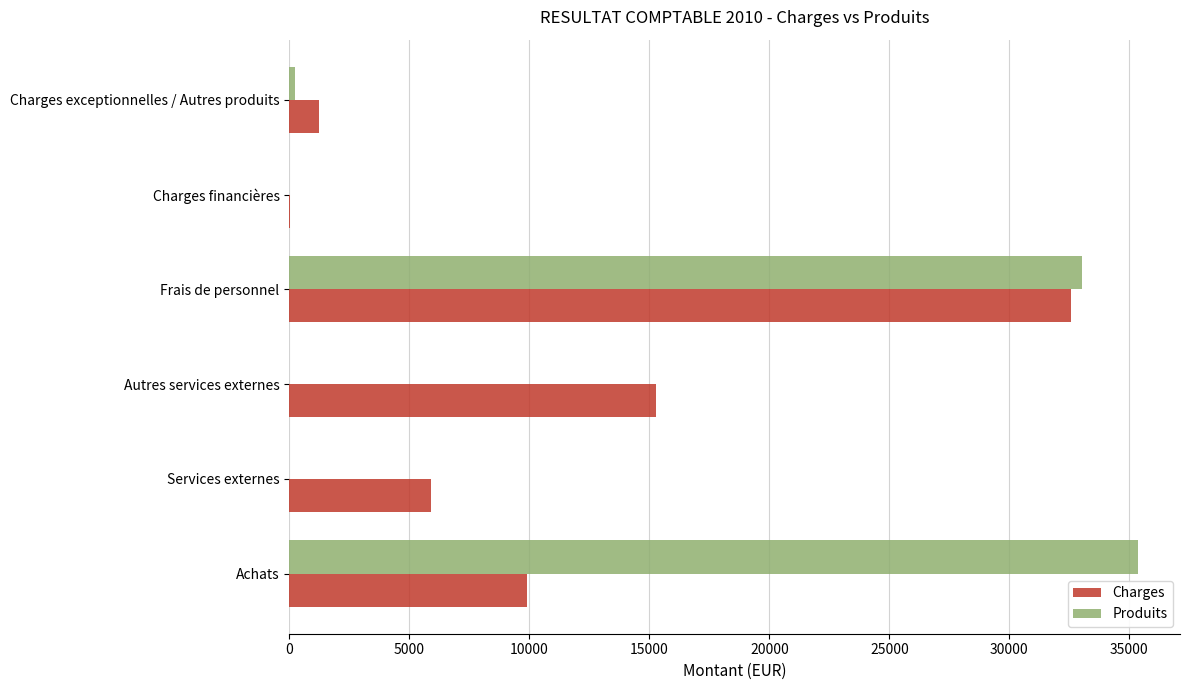

Which series has the largest range (max minus min)?

Produits